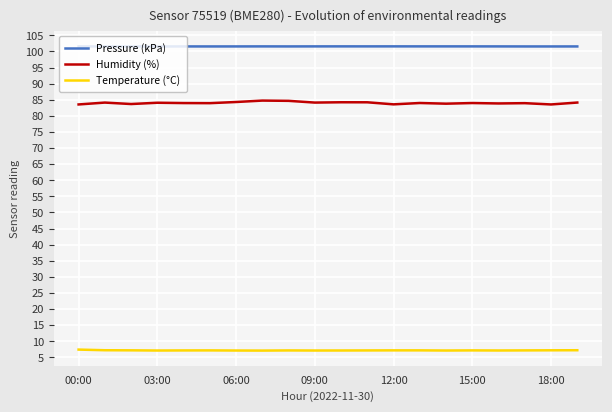

Rank the series by their maximum value, from highest to lowest.

Pressure (kPa), Humidity (%), Temperature (°C)